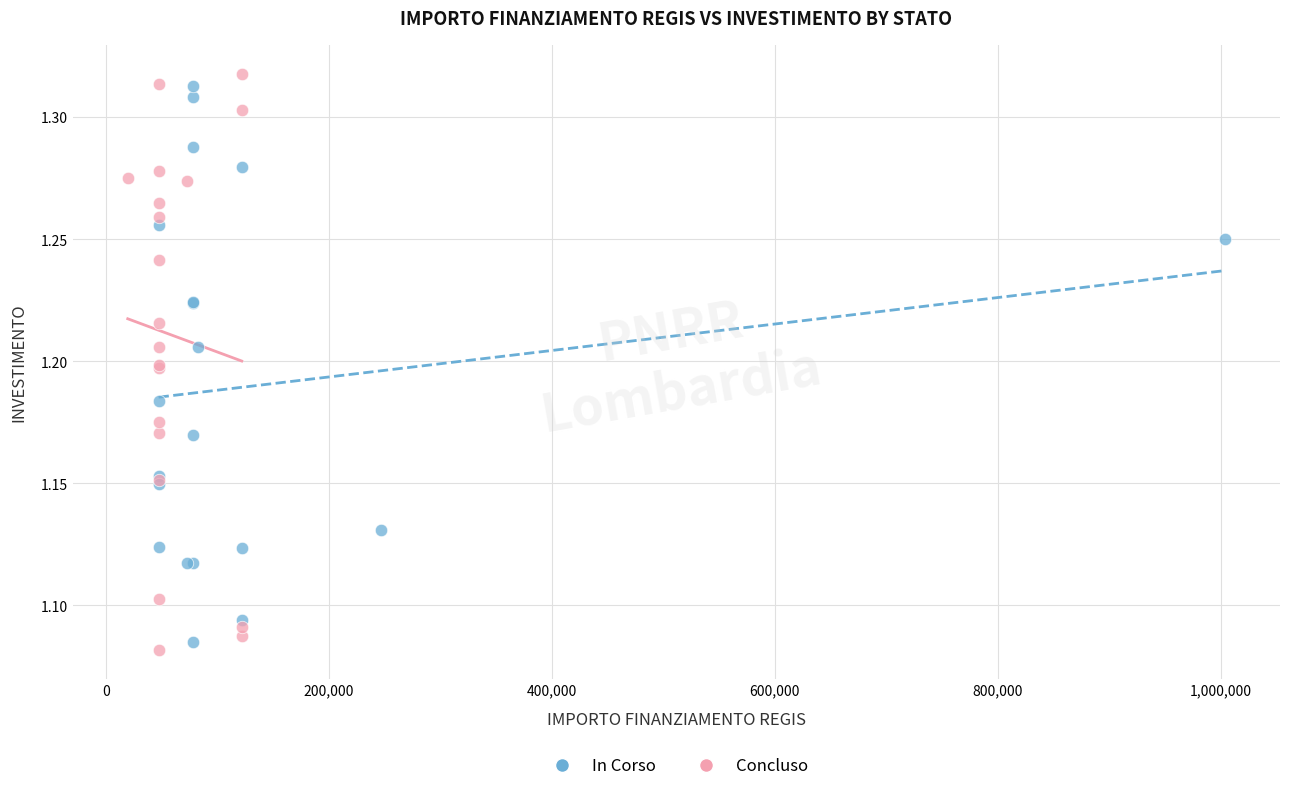

Which series has the largest Y range (max minus min)?

Concluso